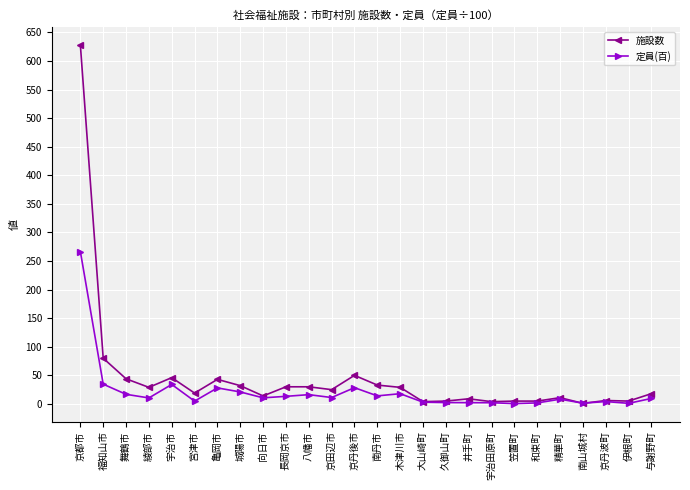

What is the sum of all 施設数 values?

1205.0